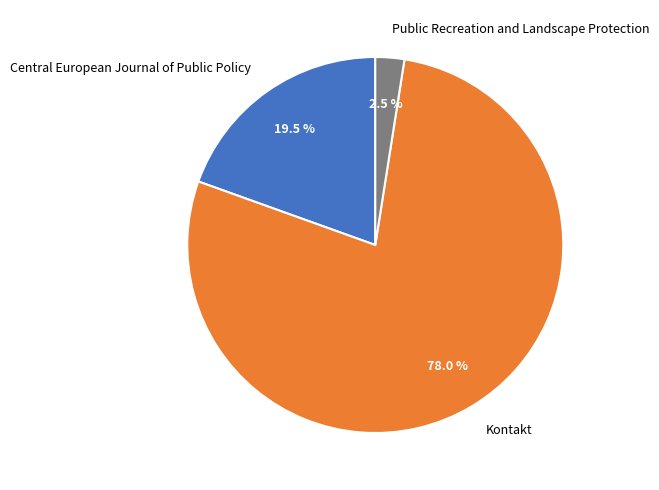

Count the number of slices in the pie.

3